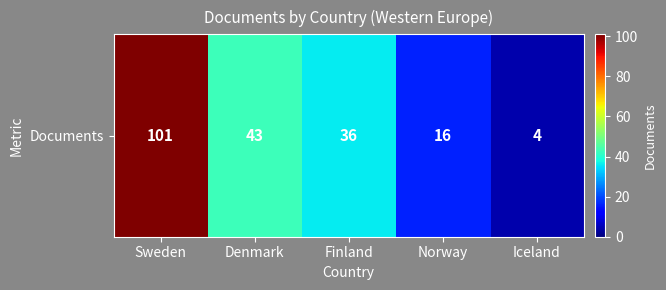

What is the sum of the values at Iceland and Norway?

20